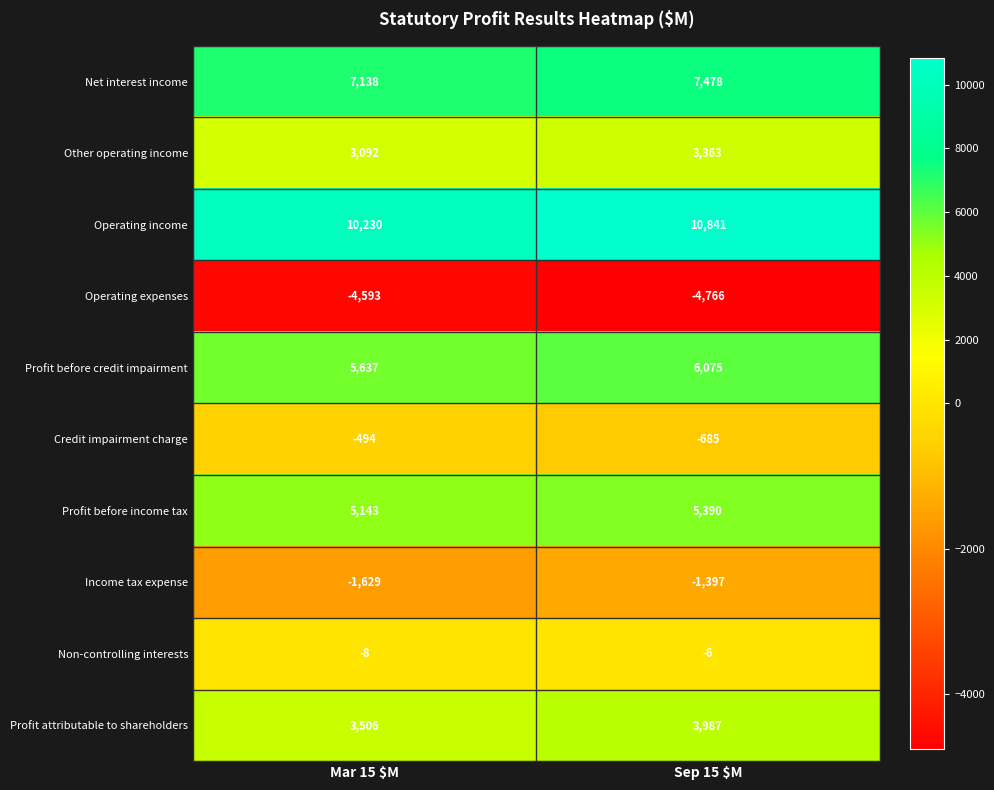

At which label is Non-controlling interests closest to -7?

Mar 15 $M